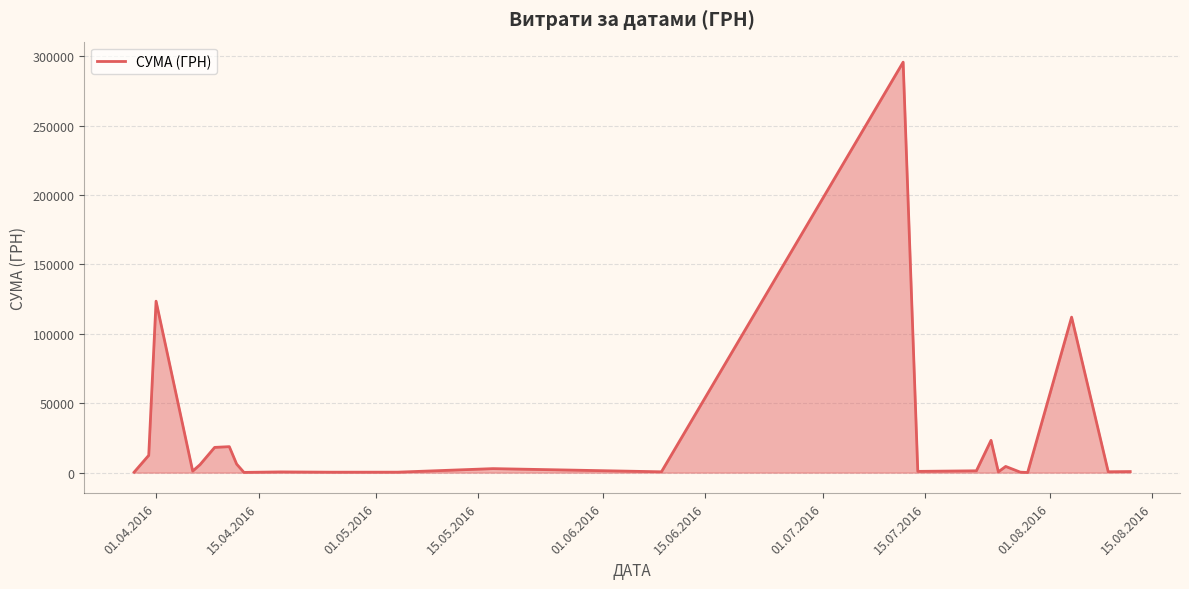

What is the maximum value shown in the chart?

295638.6